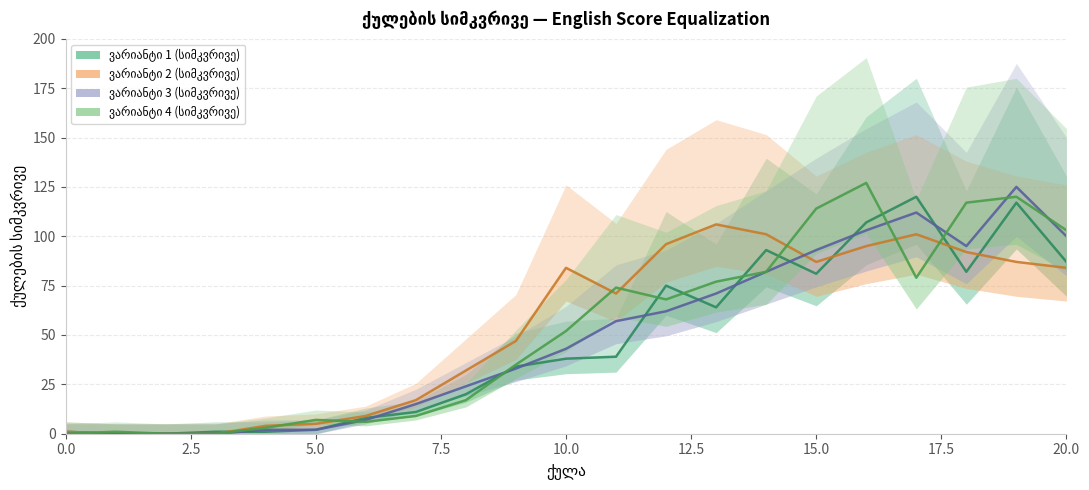

Which category has the highest value in the ვარიანტი 3 (სიმკვრივე) series?

19